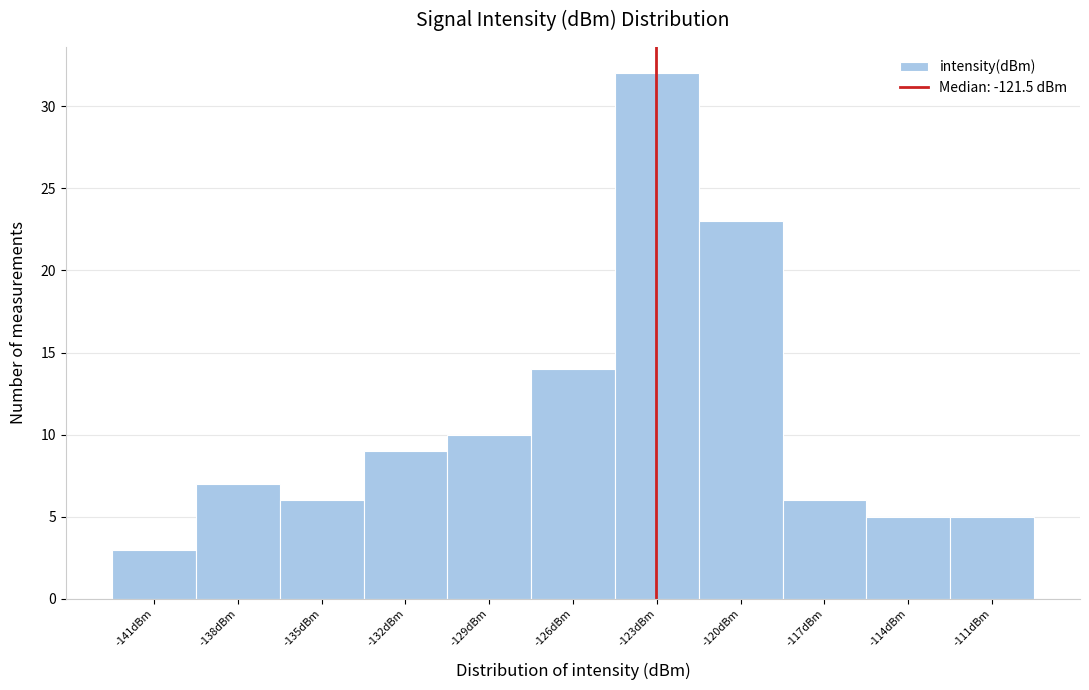

Reading left to right, list all the values displayed in this chart.

3	7	6	9	10	14	32	23	6	5	5